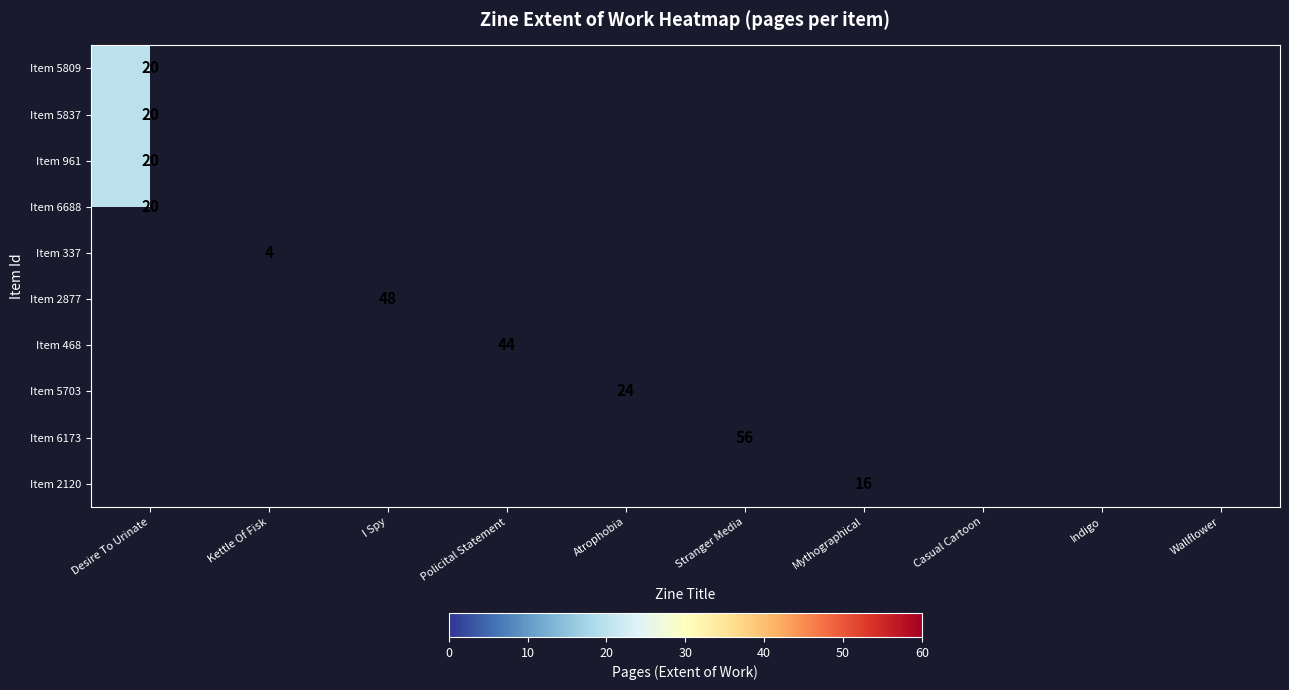

Count the number of categories in the chart.

10